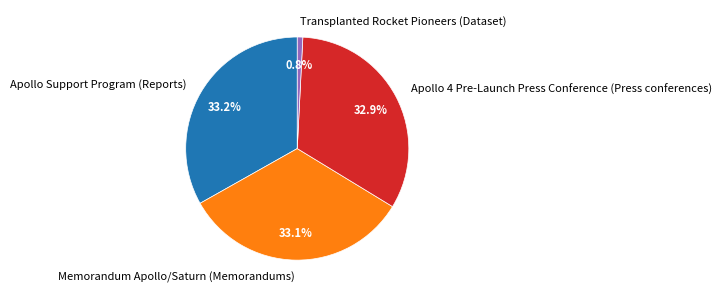

What percentage is the Memorandum Apollo/Saturn (Memorandums) slice, to the nearest percent?

33%